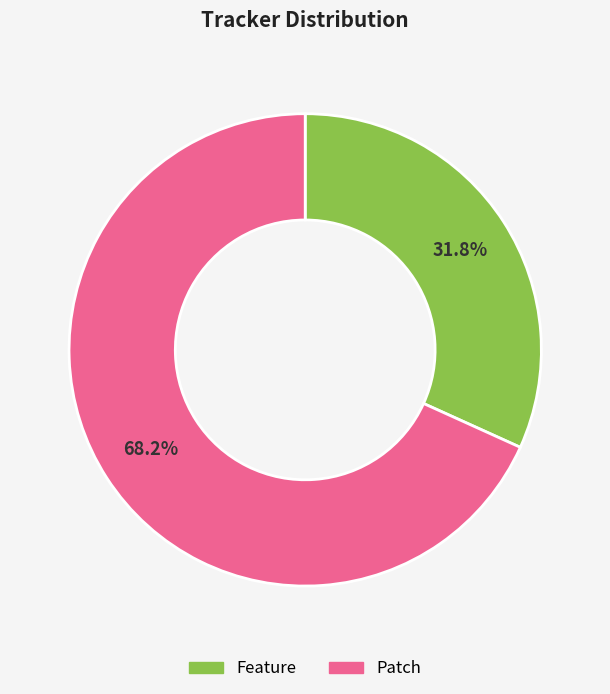

What is the majority slice?

Patch